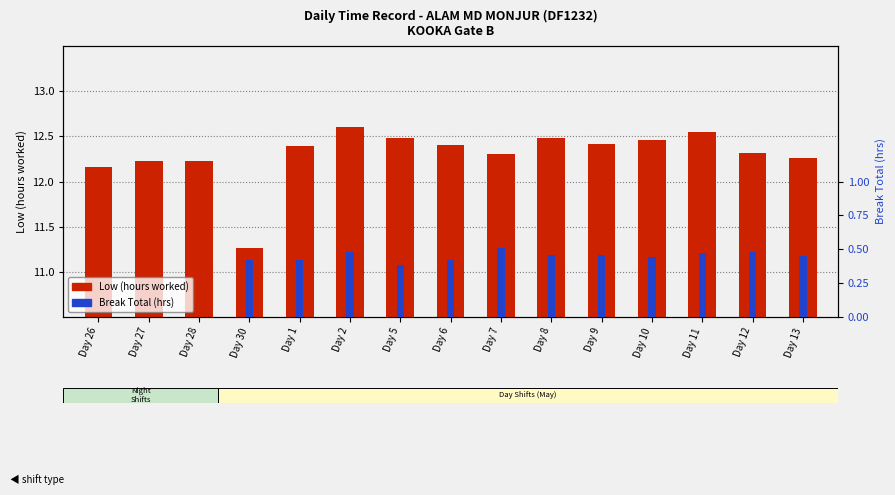

What is the label of the 13th bar from the right?

Day 28